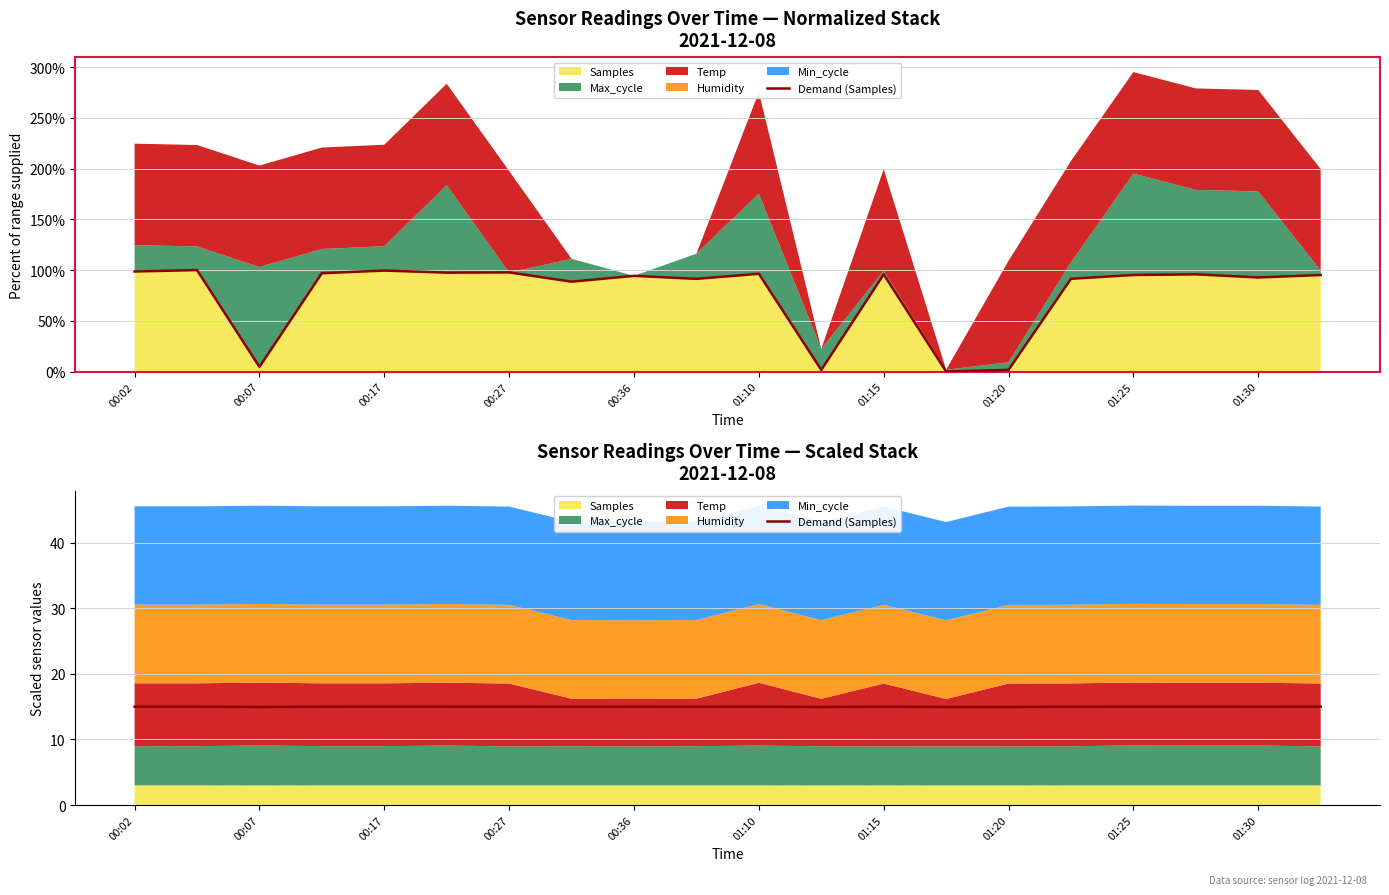

Where is the first local maximum?

00:07